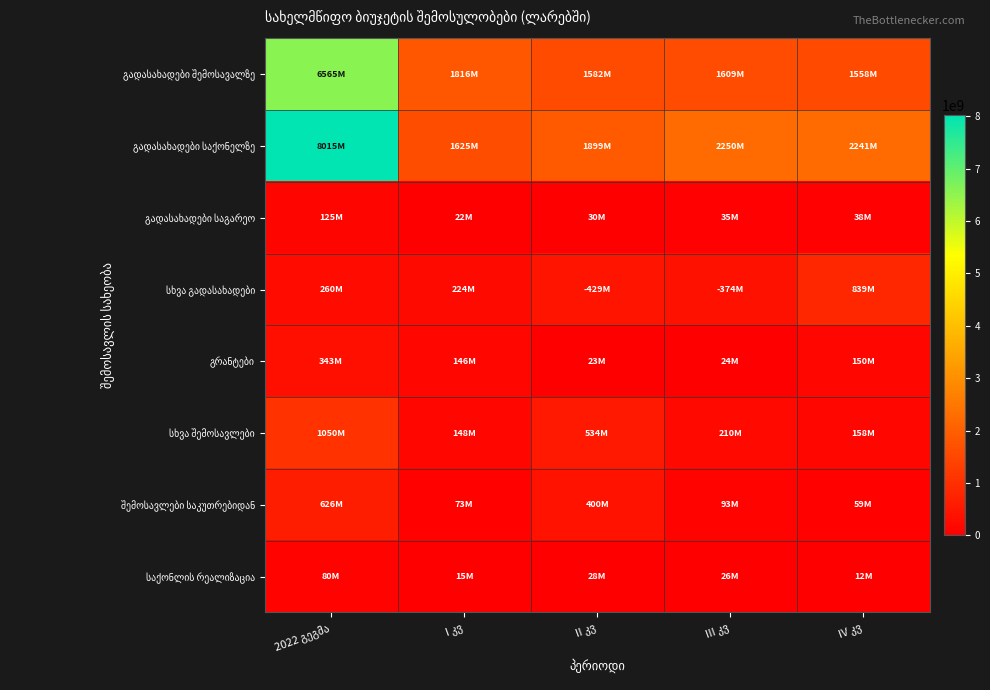

At how many categories does at least one series exceed 6984847619?

1